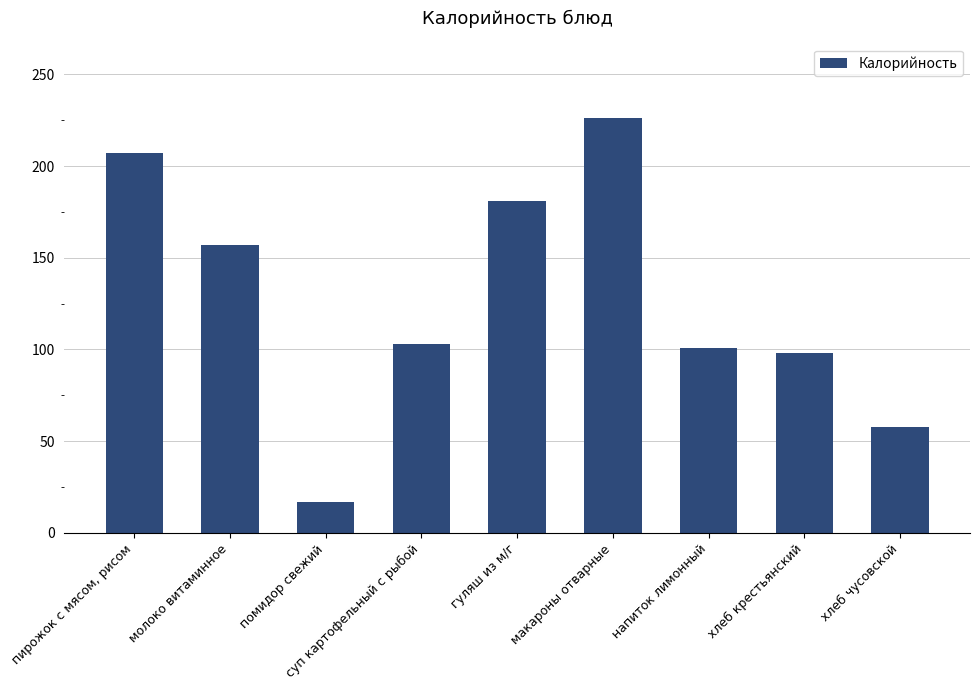

The value at макароны отварные is 59. True or false?

False